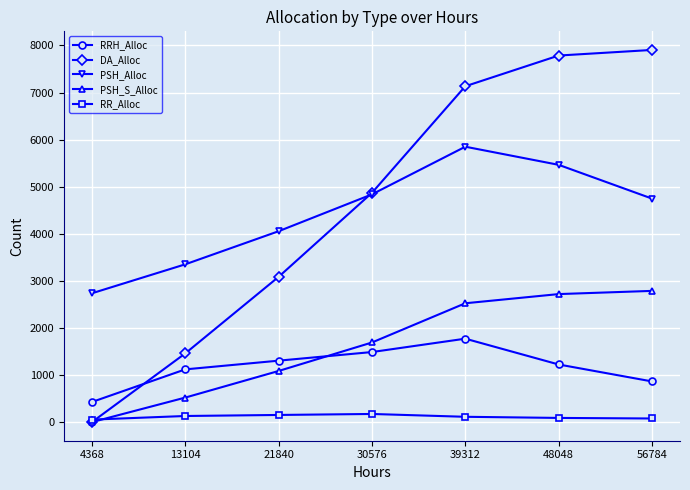

True or false: RR_Alloc and PSH_Alloc cross at least once.

False